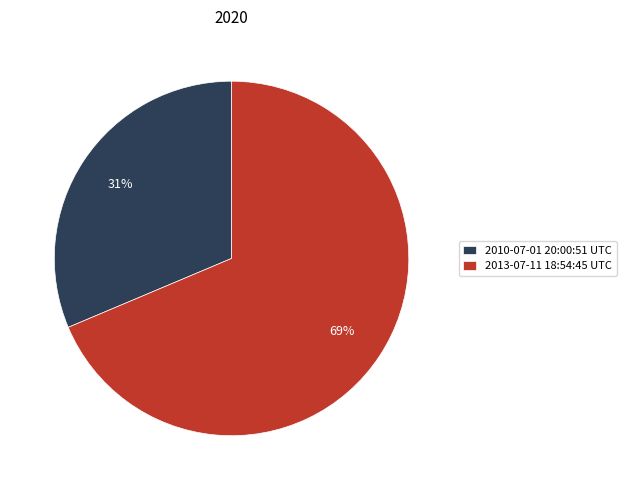

Is 2010-07-01 20:00:51 UTC the majority of the pie?

No